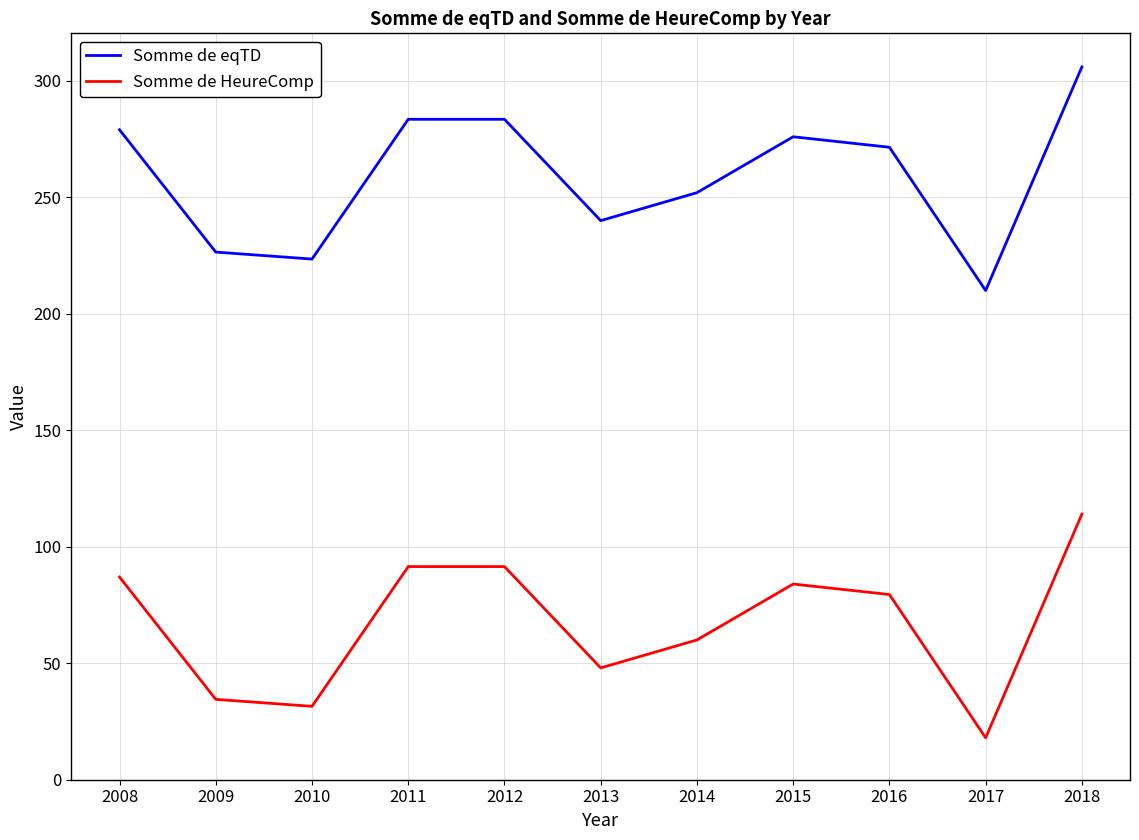

The Somme de HeureComp series shows 84.0 at 2015. True or false?

True